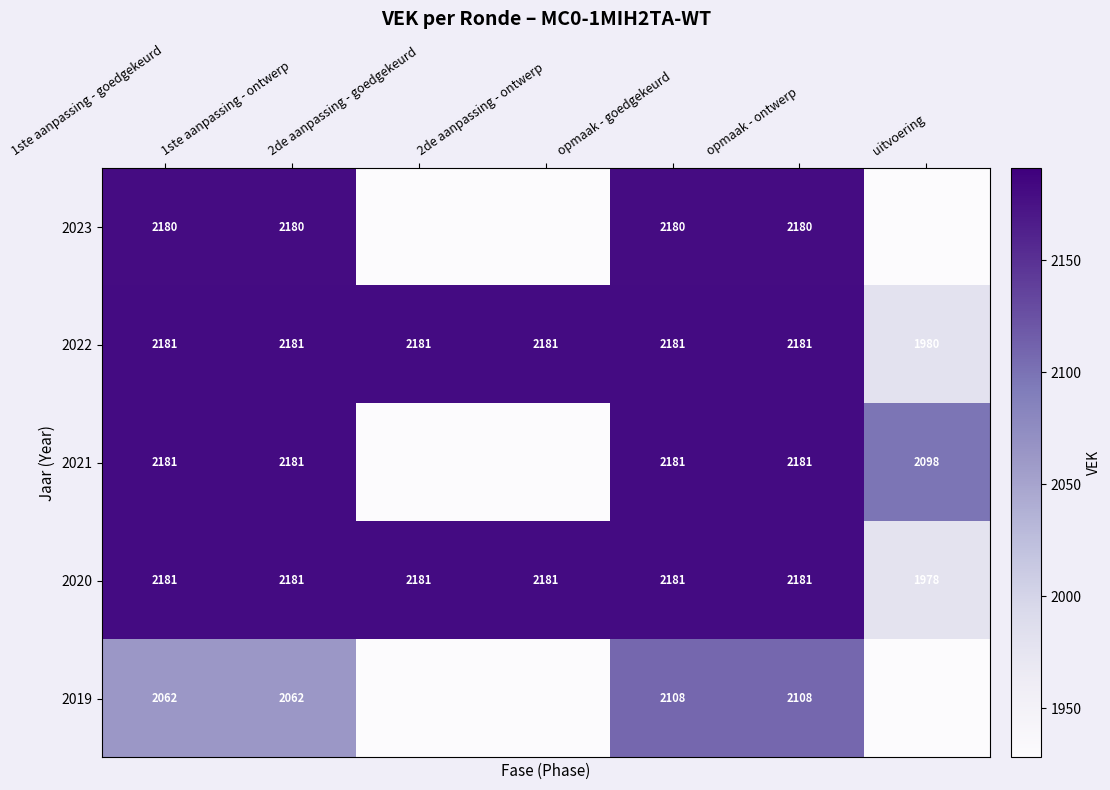

What is the sum of the 2022 values at opmaak - ontwerp and 2de aanpassing - ontwerp?

4362